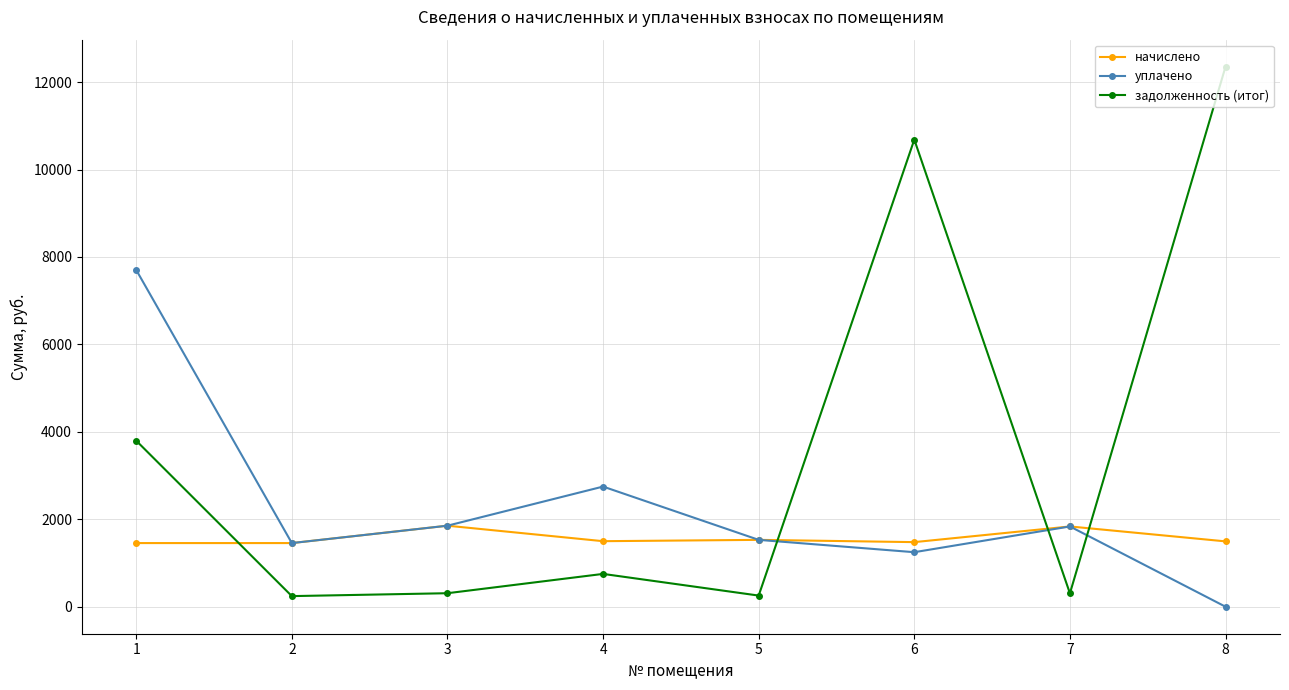

At which label does задолженность (итог) reach its peak?

8